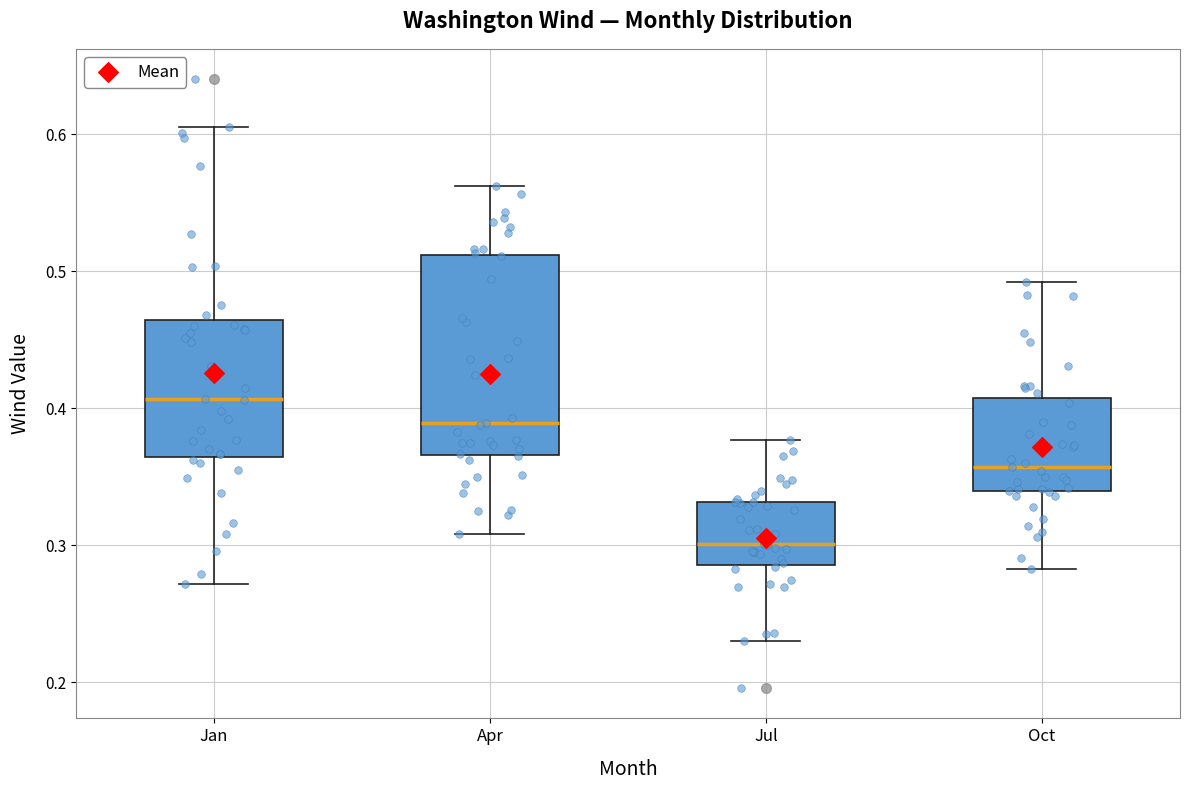

Which box is the tallest, from its lower edge to its upper edge?

Apr